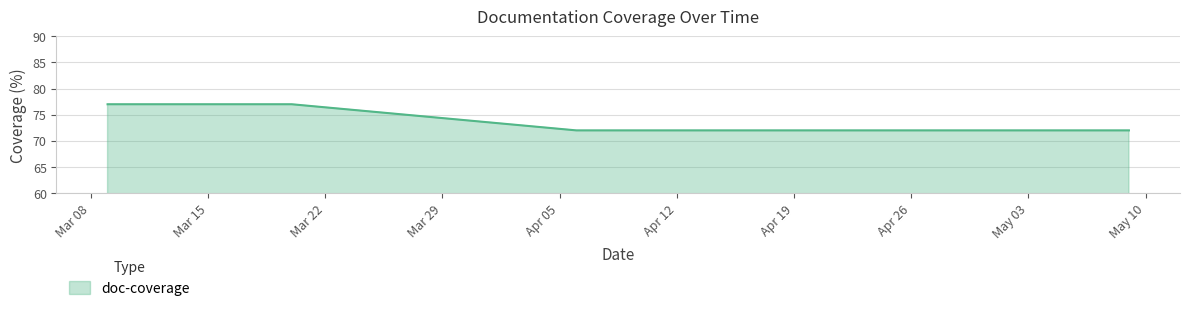

What is the difference between the second highest and second lowest values?

5